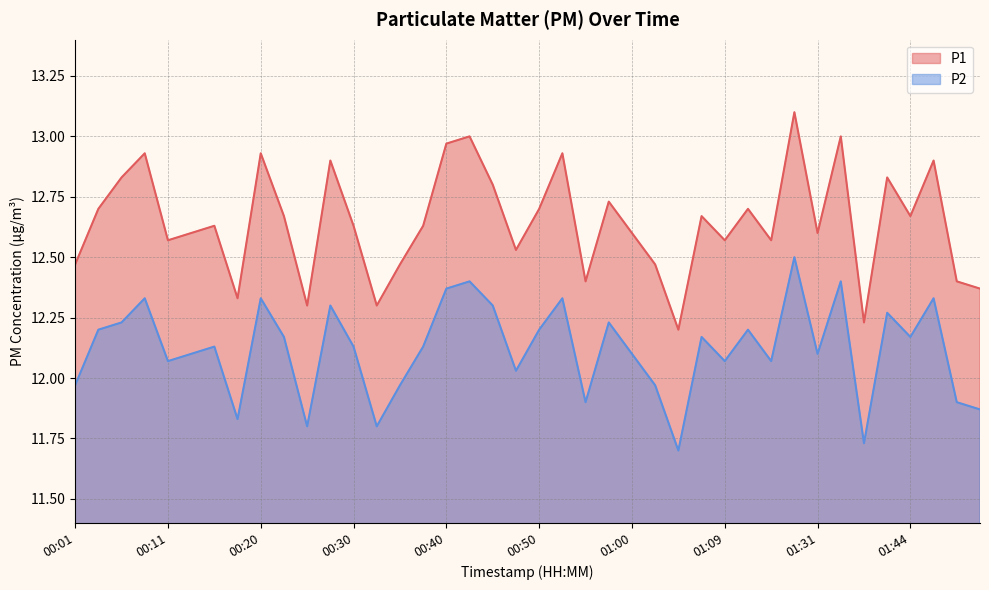

Is it true that P1 equals 12.7 at 01:07?

True